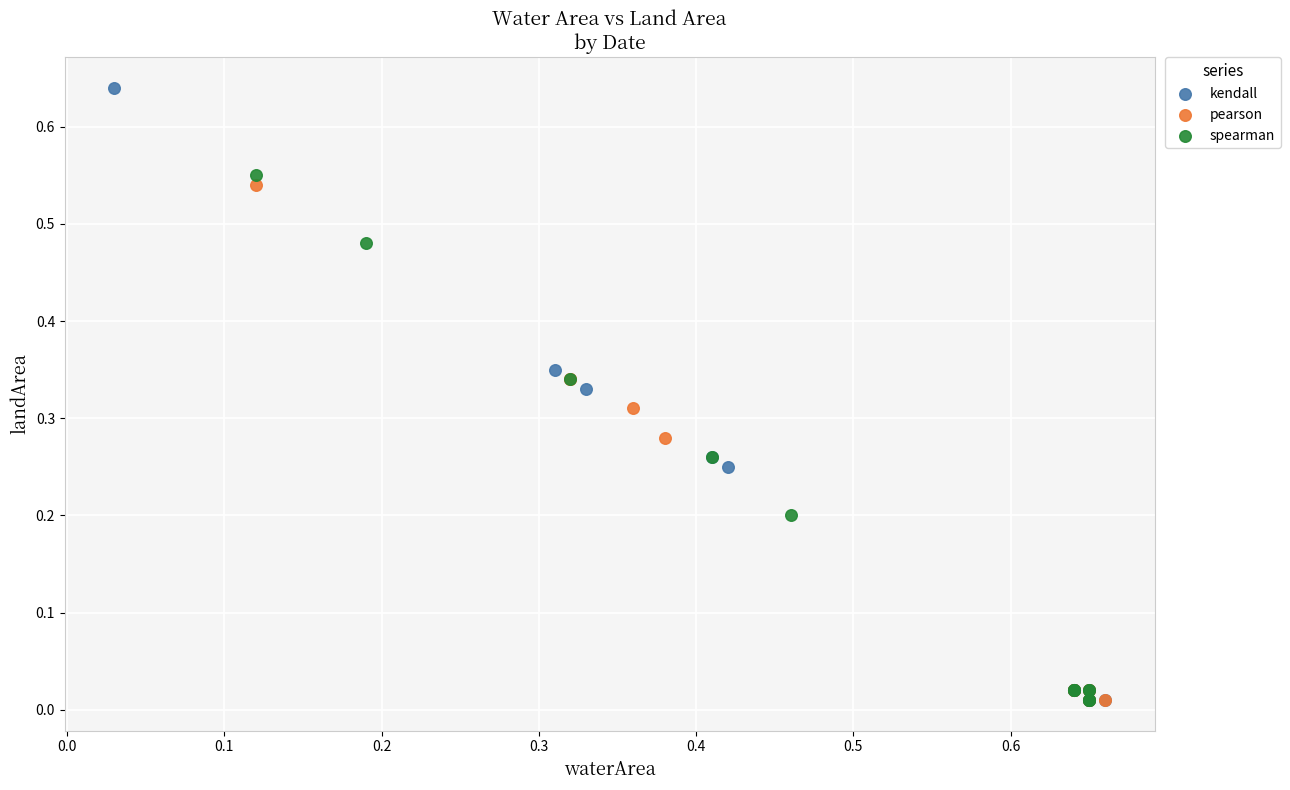

Which series contains the highest Y value?

kendall